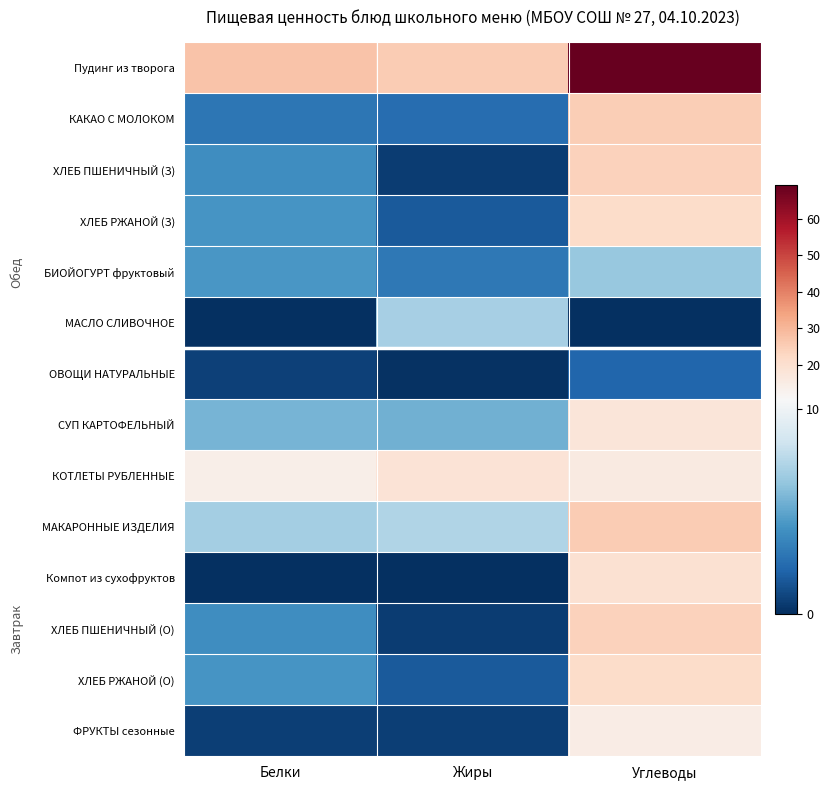

Which series has the largest total across all categories?

Пудинг из творога